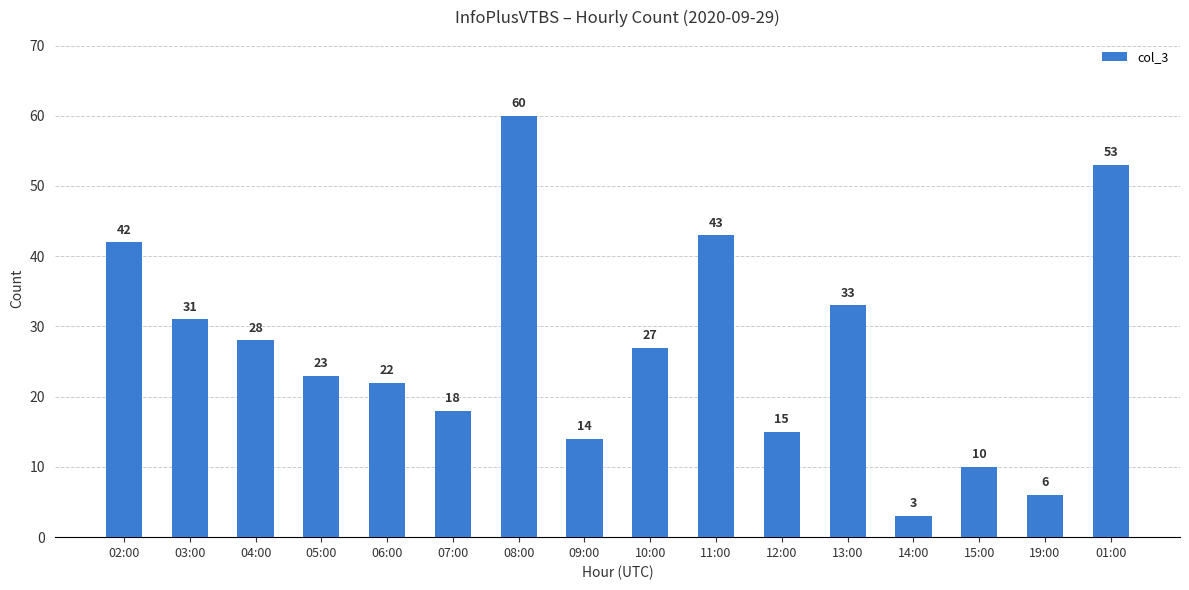

Reading right to left, list all the values displayed in this chart.

01:00=53	19:00=6	15:00=10	14:00=3	13:00=33	12:00=15	11:00=43	10:00=27	09:00=14	08:00=60	07:00=18	06:00=22	05:00=23	04:00=28	03:00=31	02:00=42